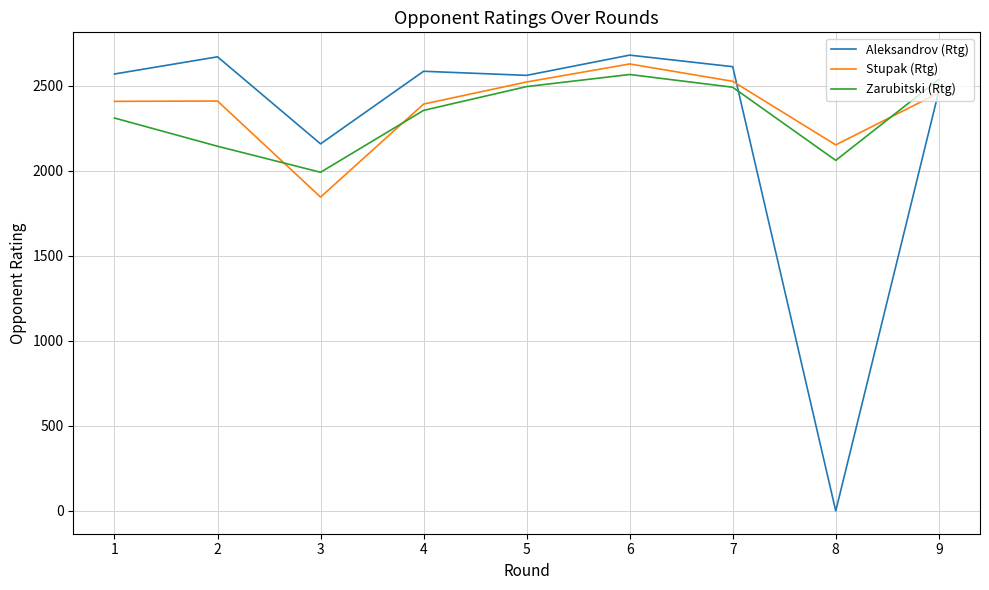

What is the difference between the Stupak (Rtg) values at 7 and 6?

102